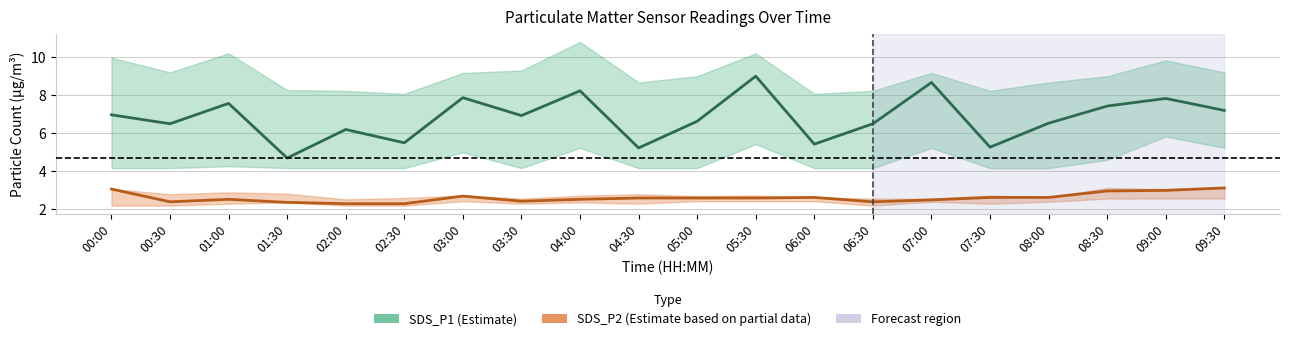

Rank the series by their maximum value, from highest to lowest.

SDS_P1 (Estimate), SDS_P2 (Estimate based on partial data)